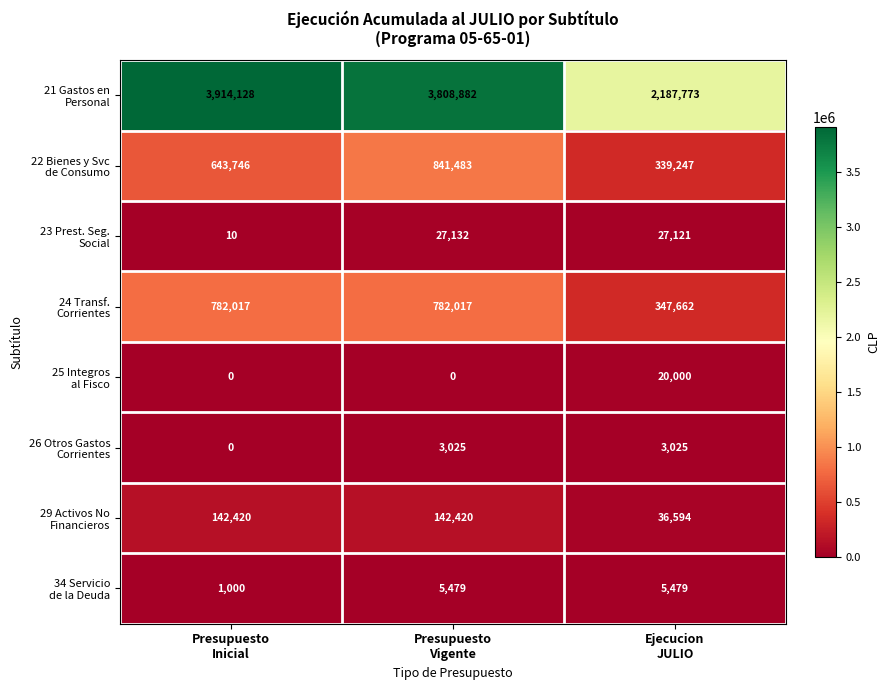

At how many categories does at least one series exceed 1901062?

3